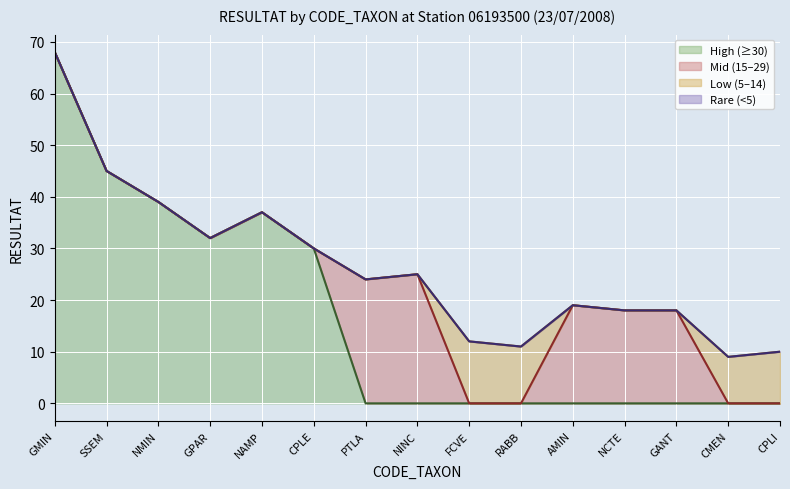

What is the label of the 13th point from the right?

NMIN